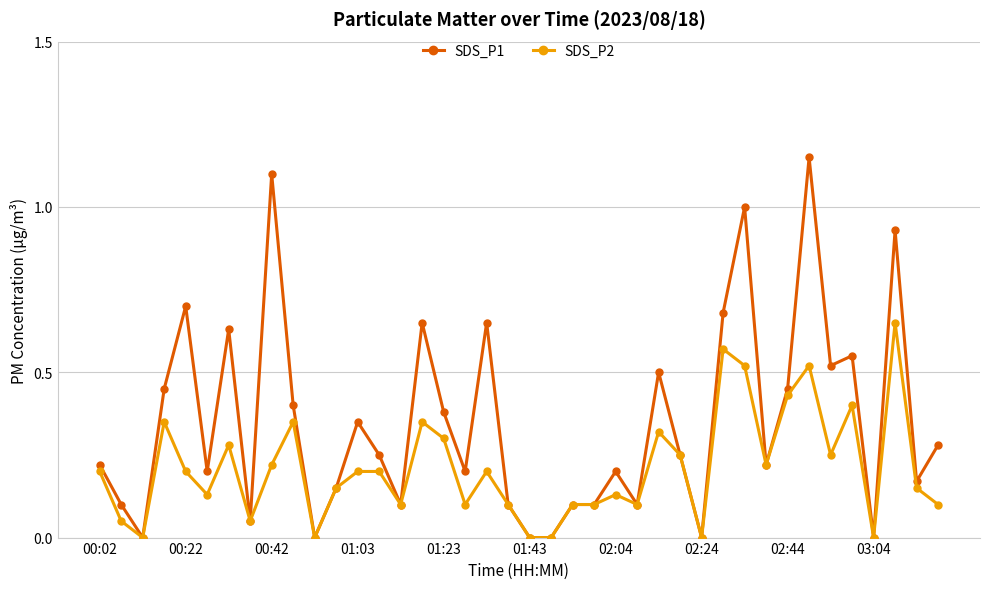

Which series has the largest total across all categories?

SDS_P1